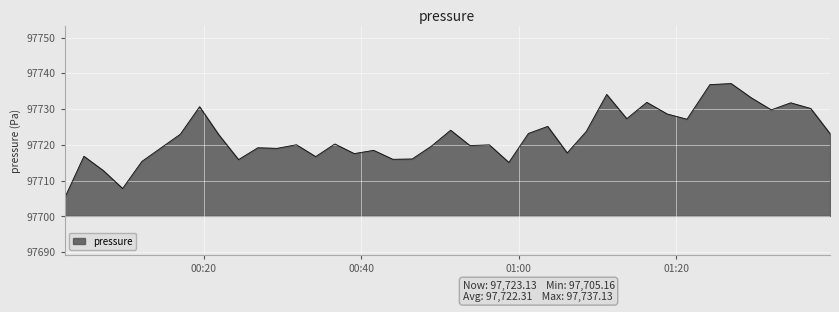

What is the greatest value displayed?

97737.1